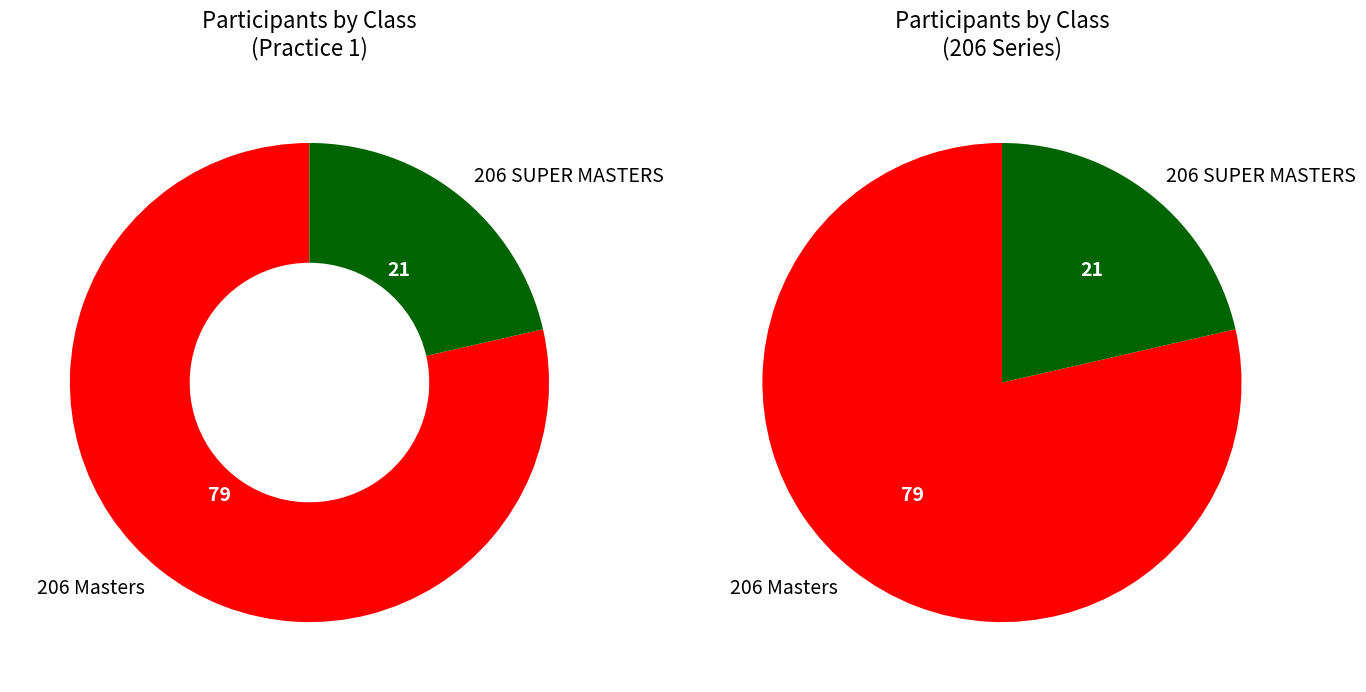

The 206 SUPER MASTERS slice represents 41% of the pie. True or false?

False